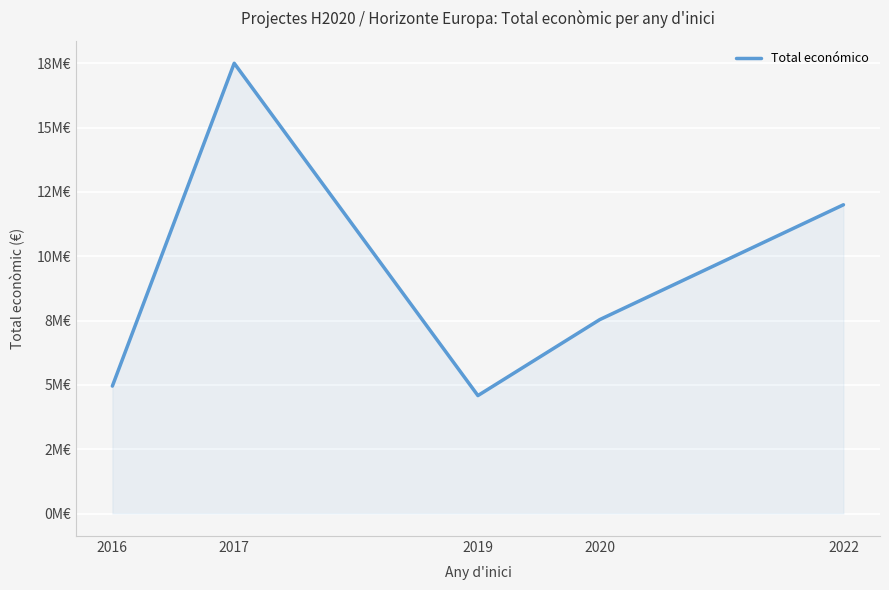

Does the chart have visible grid lines?

Yes